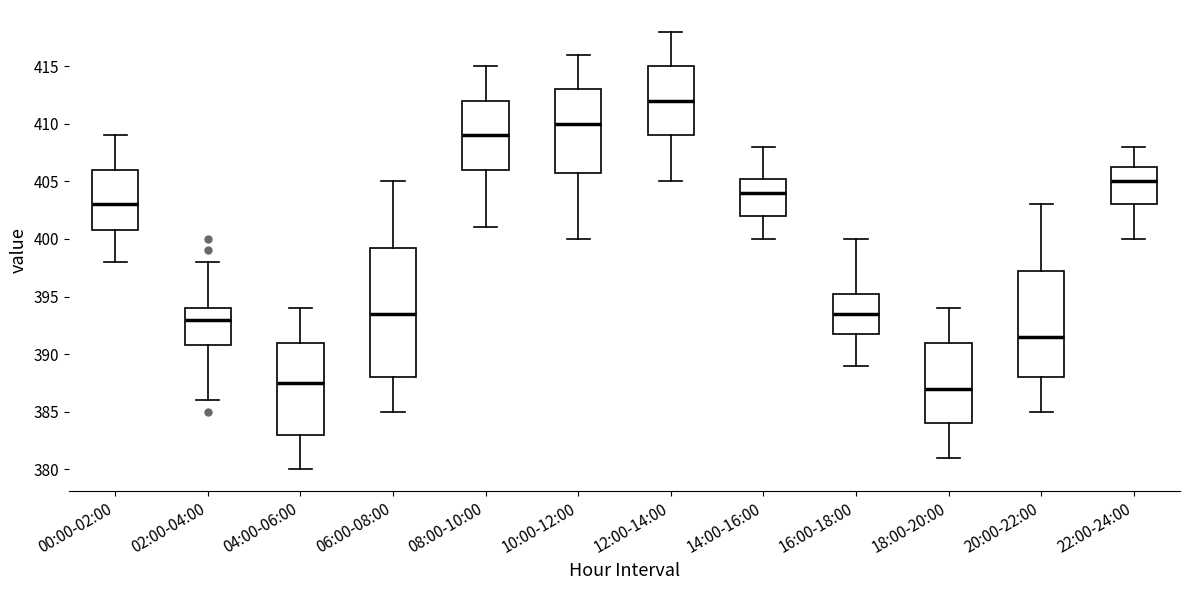

Comparing the boxes themselves (not the whiskers), which one is the tallest?

06:00-08:00